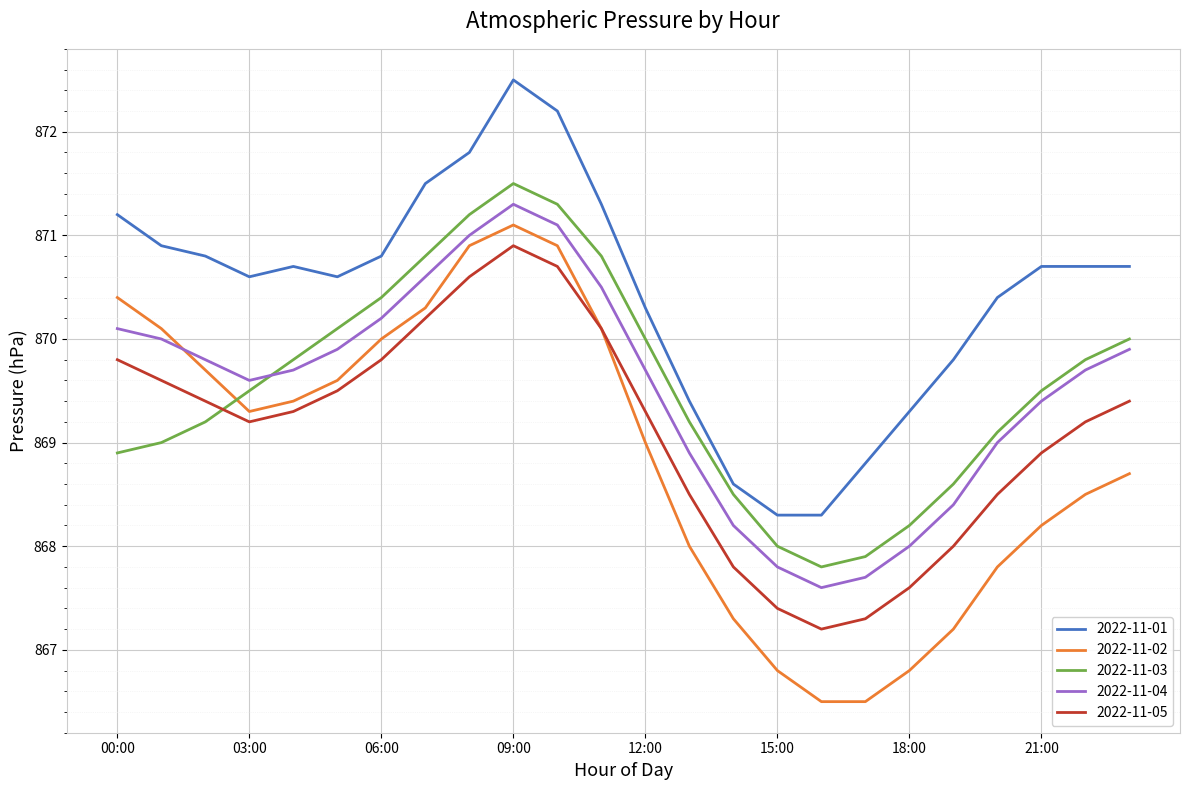

What is the minimum value shown in the chart?

866.5